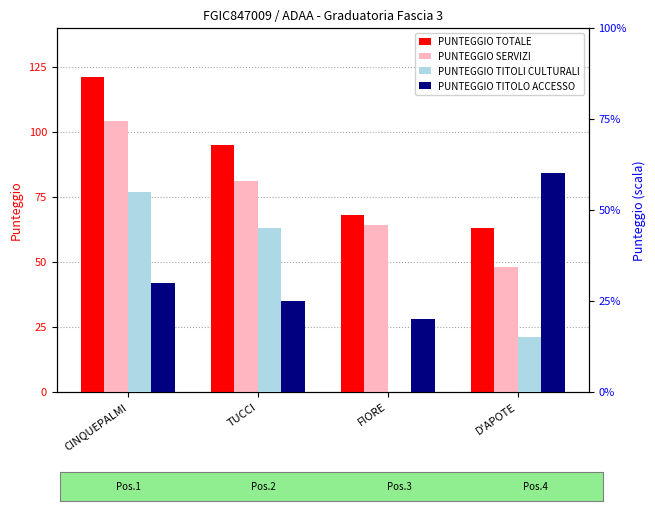

Reading left to right, list all the values displayed in this chart.

PUNTEGGIO TOTALE: 121	95	68	63
PUNTEGGIO SERVIZI: 104	81	64	48
PUNTEGGIO TITOLI CULTURALI: 11	9	0	3
PUNTEGGIO TITOLO ACCESSO: 6	5	4	12